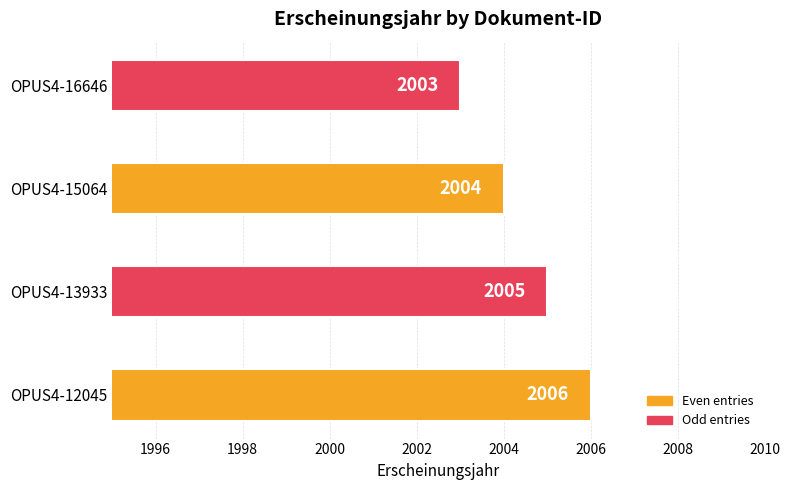

Which has a higher value, OPUS4-13933 or OPUS4-12045?

OPUS4-12045